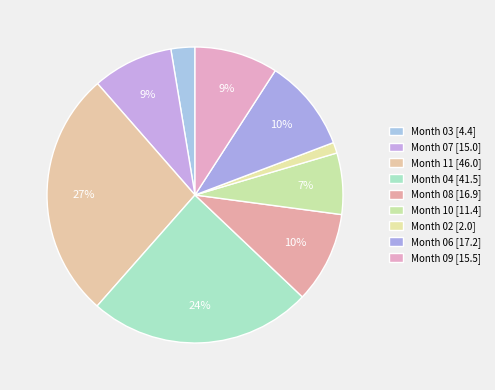

Count the number of slices in the pie.

9